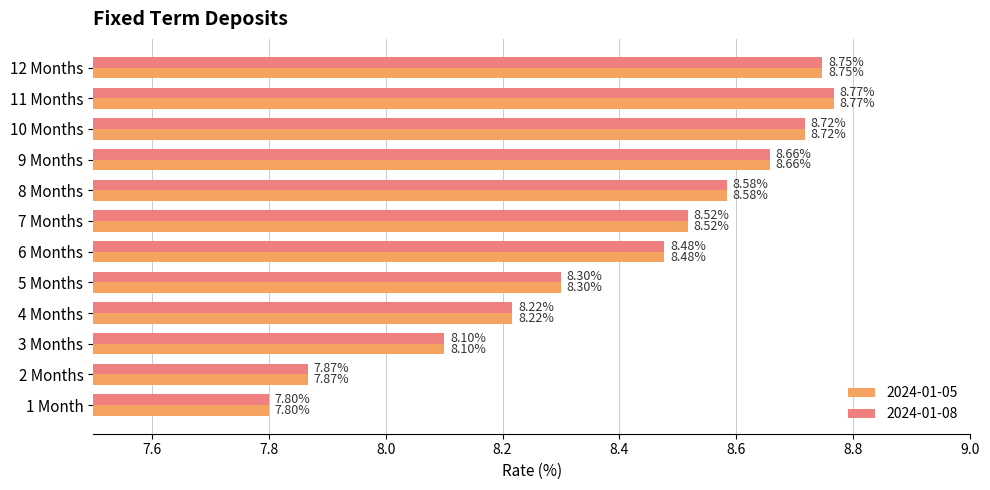

How many distinct data groups are displayed?

2